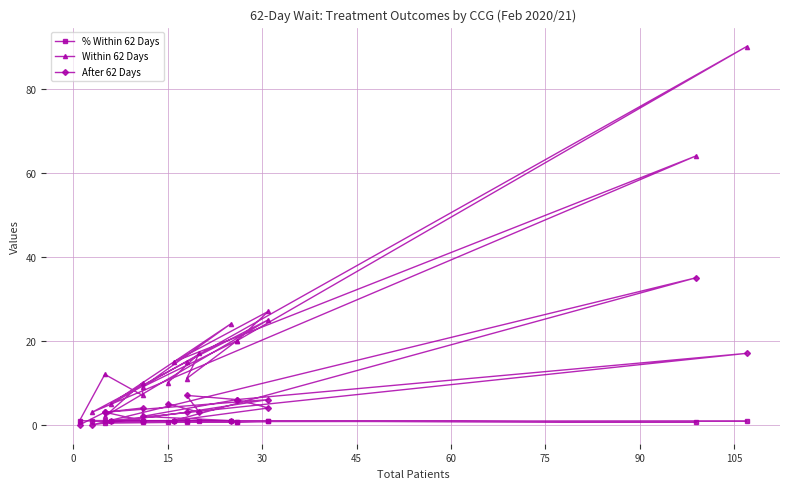

What is the sum of all After 62 Days values?

108.0